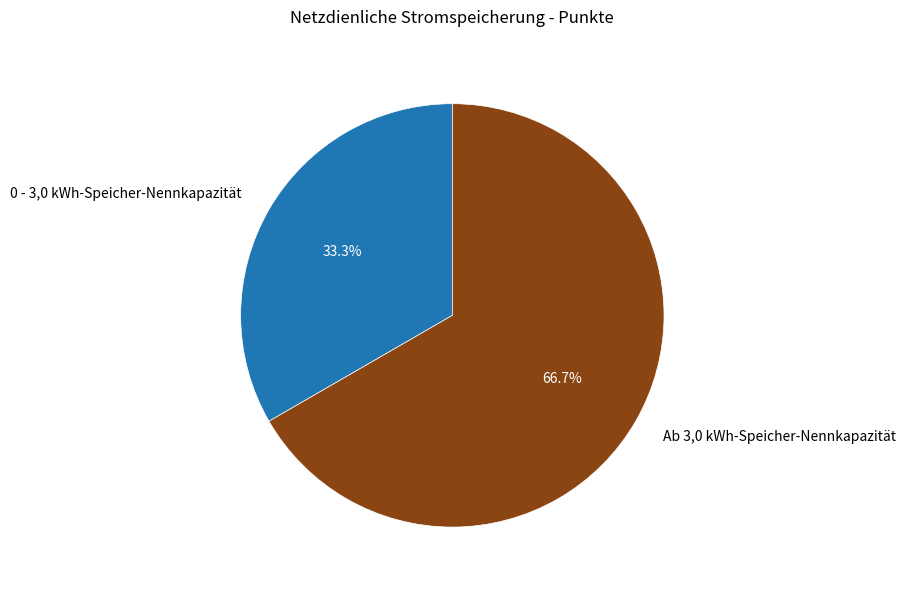

Is there a majority slice in this chart?

Yes